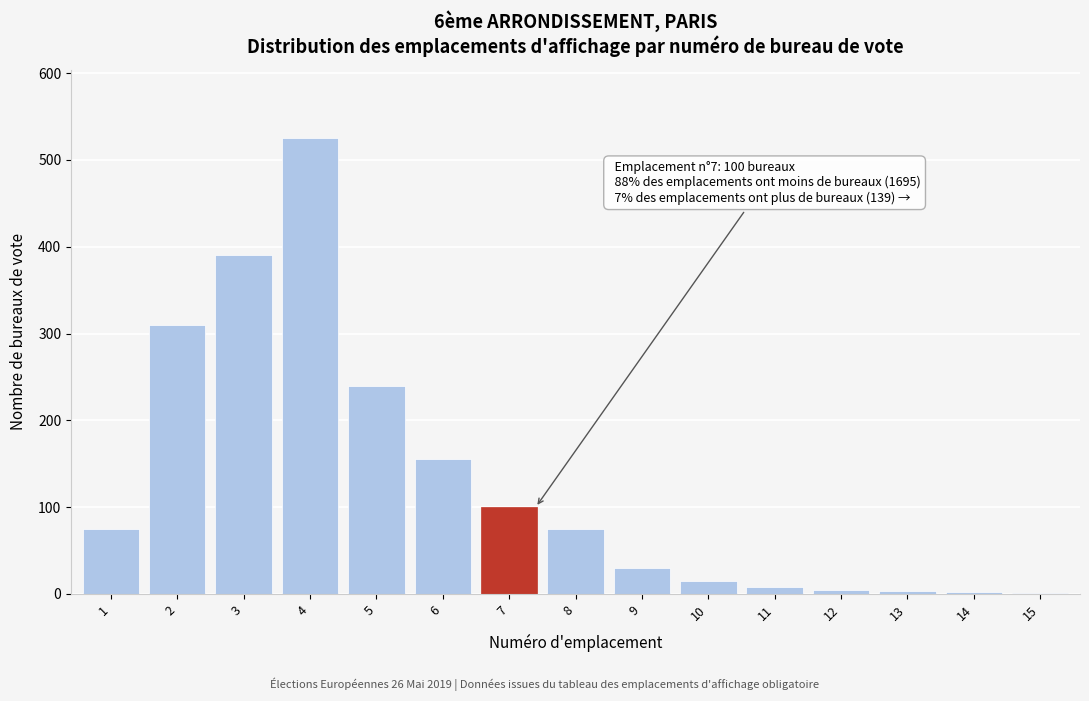

The value at 4 is 525. True or false?

True